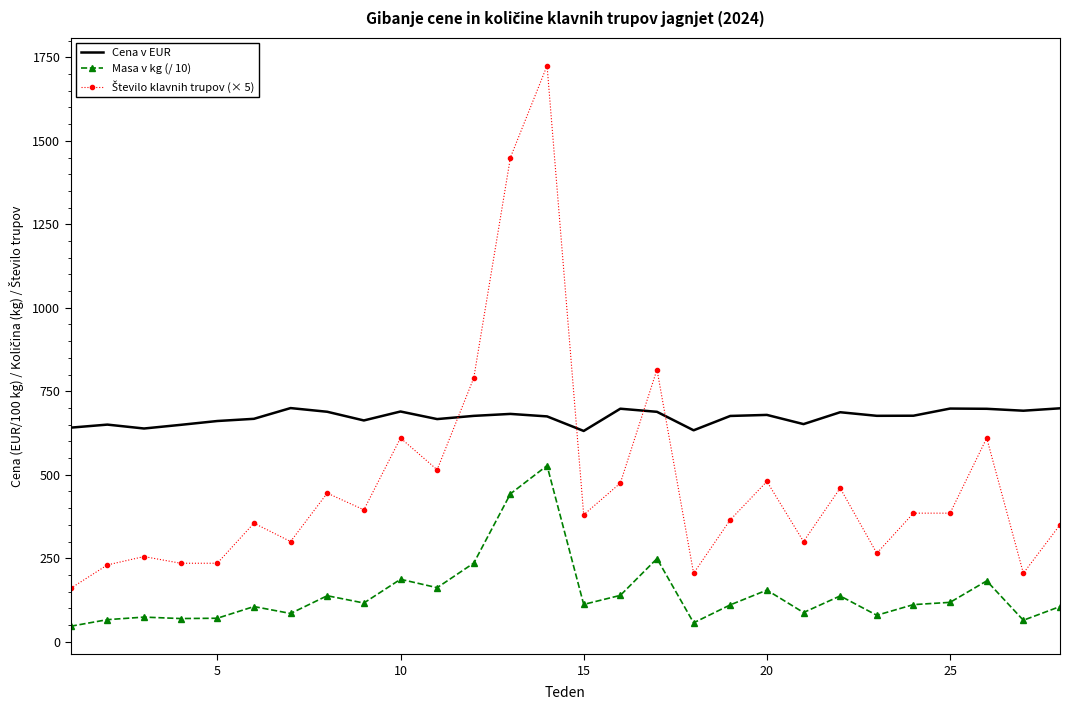

What is the smallest value displayed?

46.4